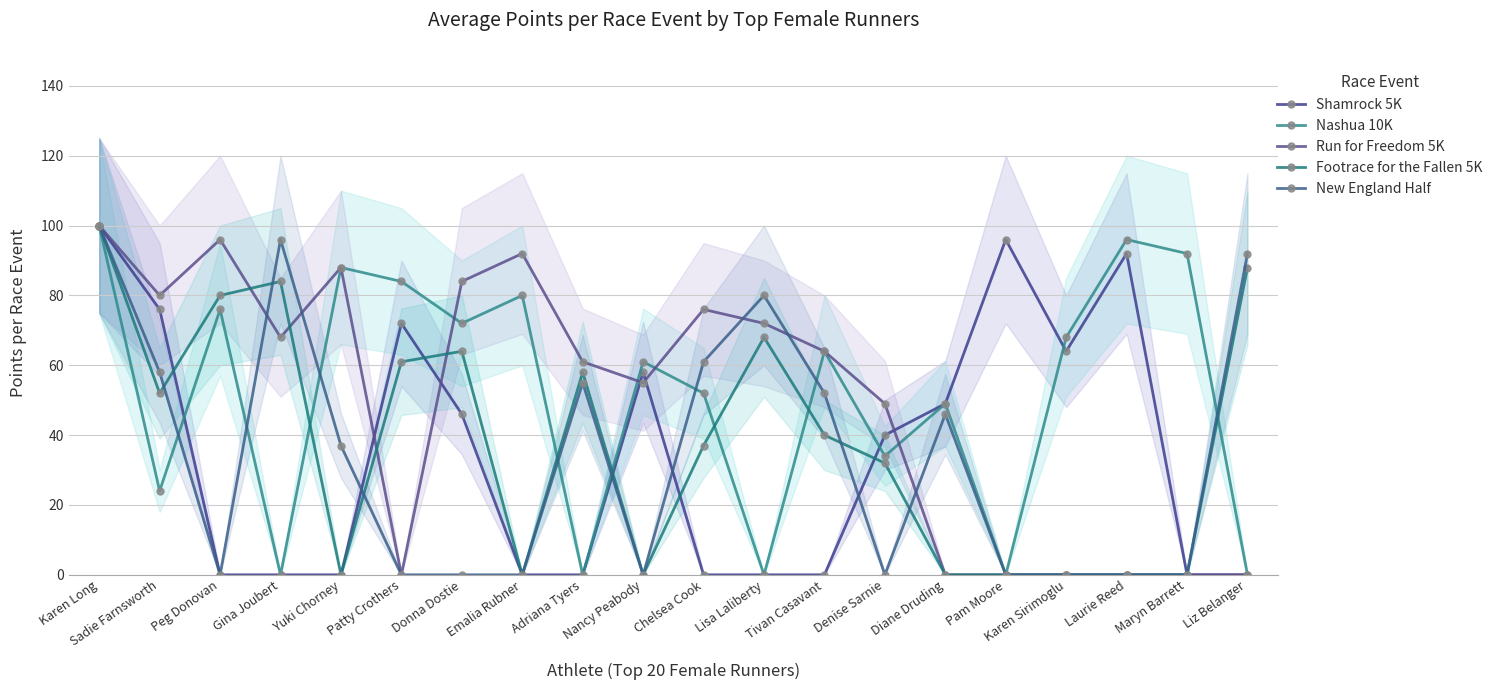

How many interior local peaks does the New England Half series have?

4